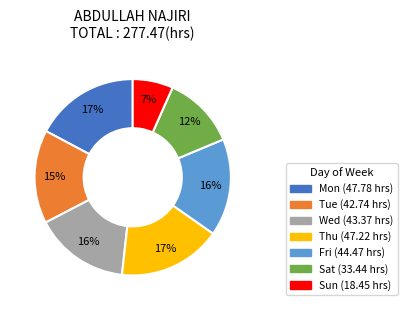

To the nearest percent, what is the average slice percentage?

14%